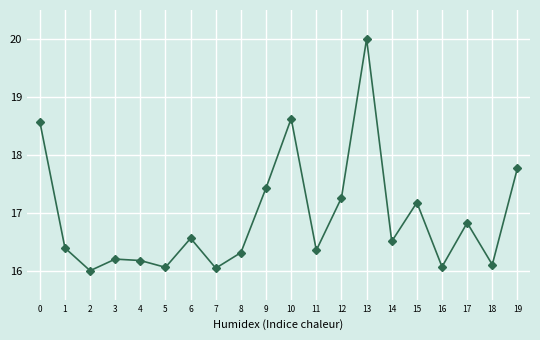

What is the difference between the second highest and second lowest values?

2.6